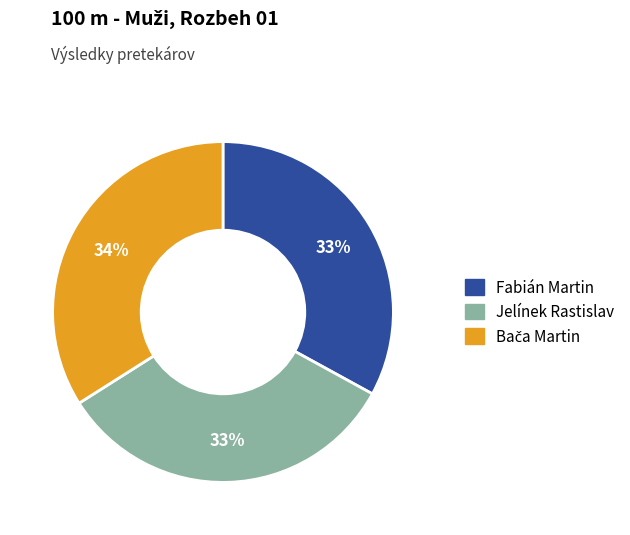

Is Fabián Martin the majority of the pie?

No